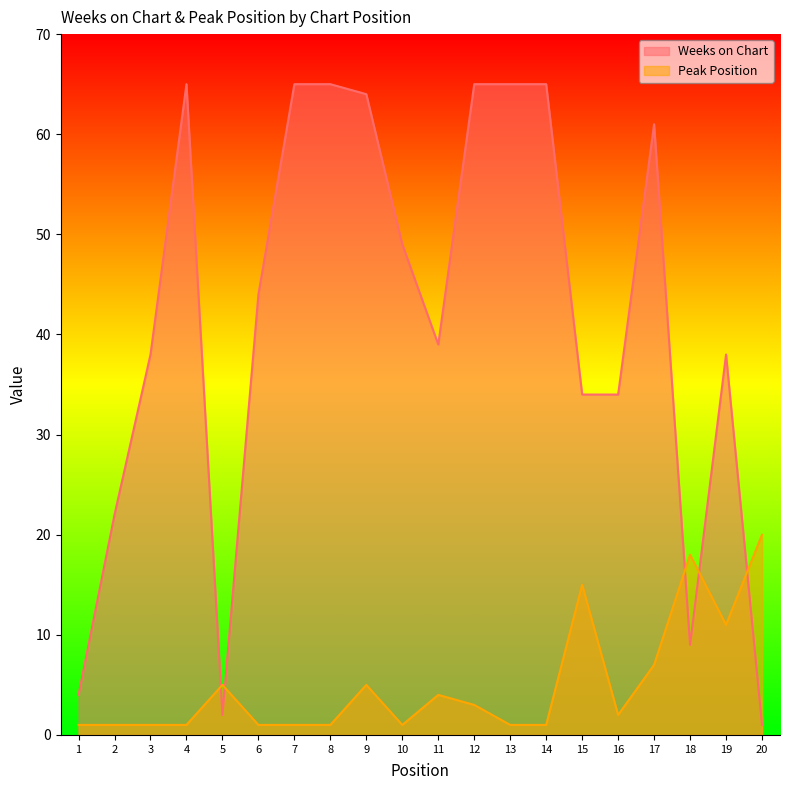

How many interior local peaks does the Peak Position series have?

5